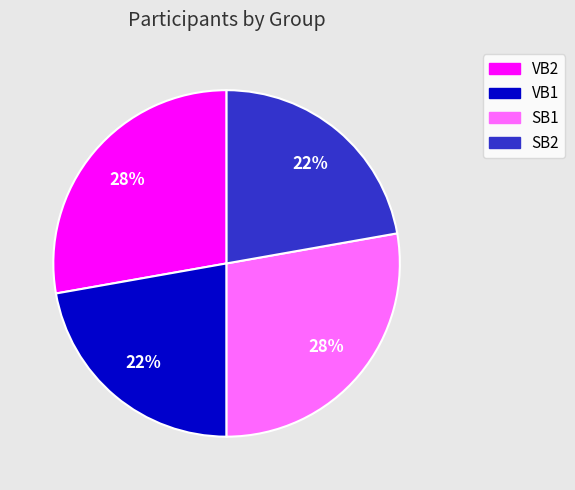

Between SB2 and VB2, which is larger?

VB2